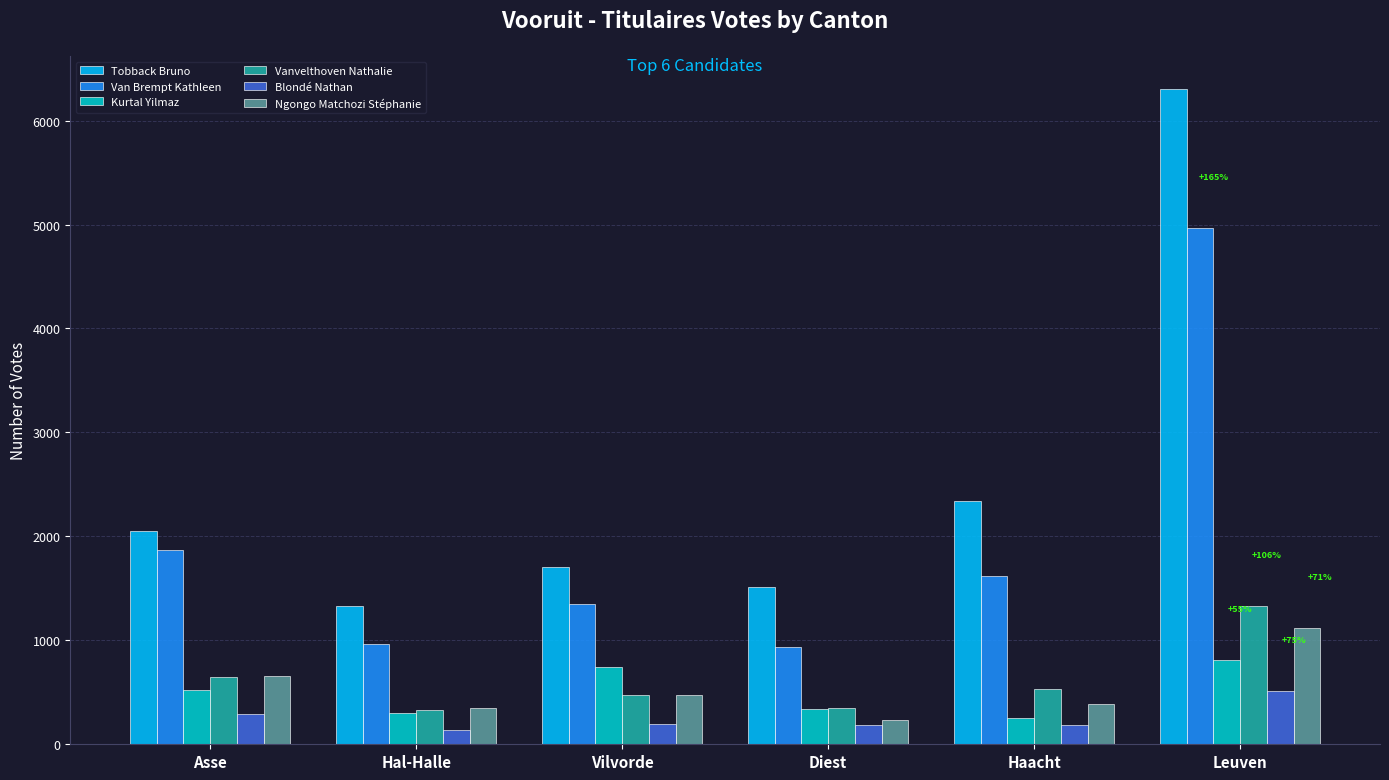

What is the greatest value displayed?

6306